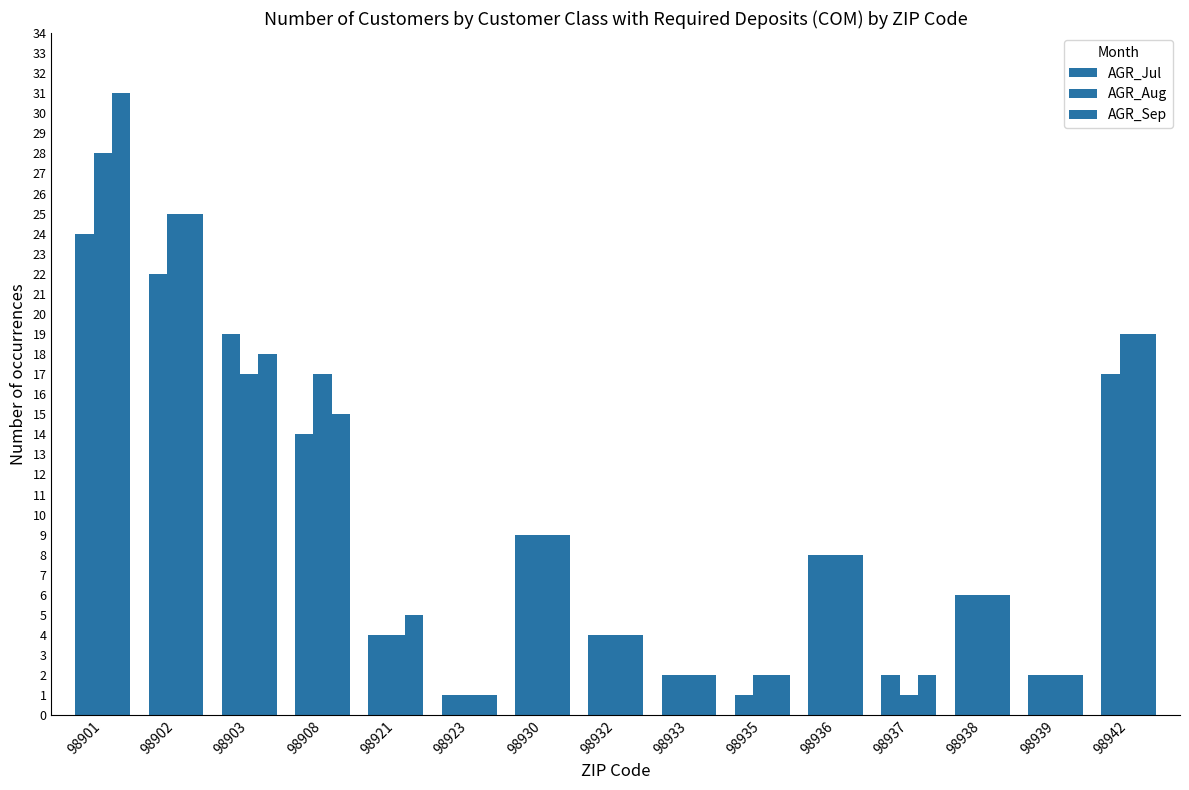

Are the bars horizontal?

No